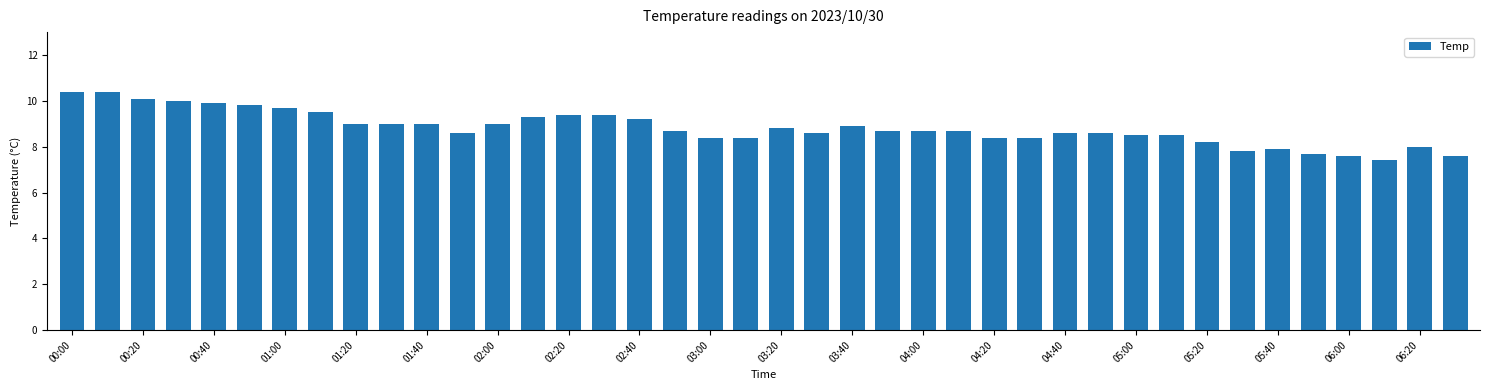

What is the value of the 7th bar from the left?

9.7